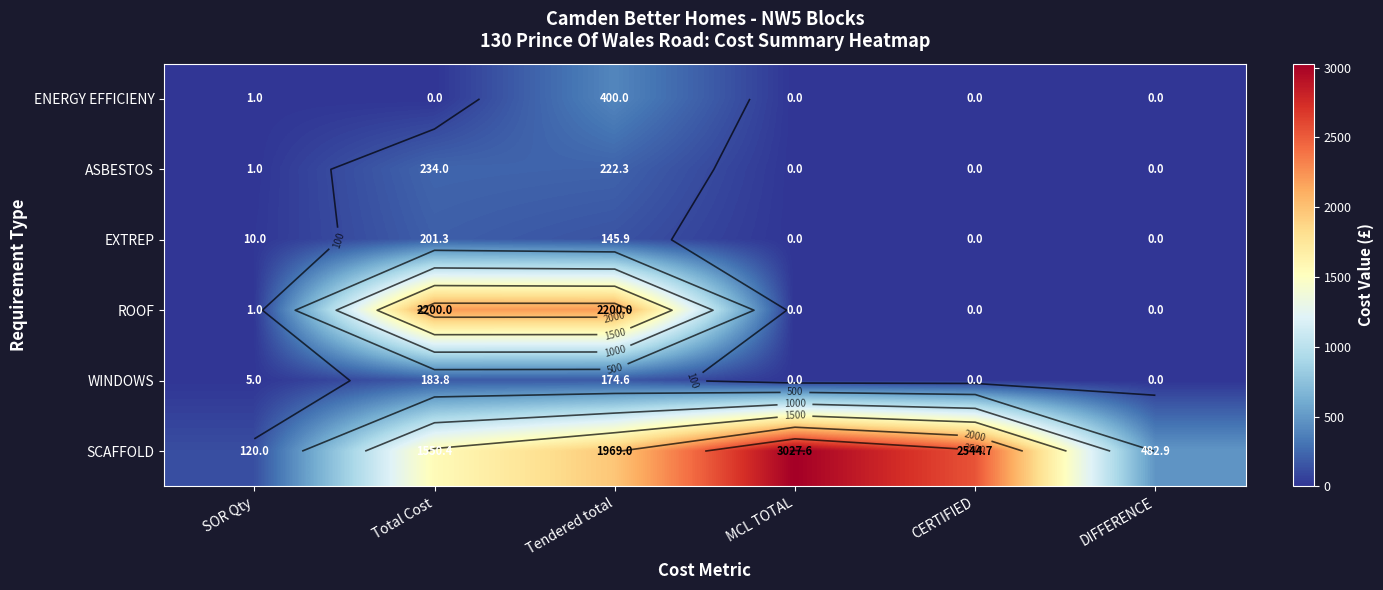

What is the approximate value of ASBESTOS at SOR Qty?

1.0